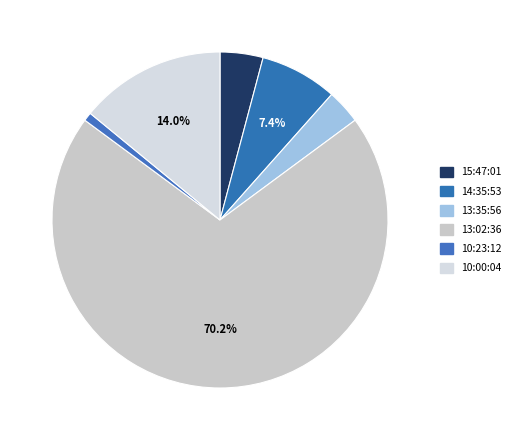

What percentage is NOT represented by 15:47:01?

95.9%